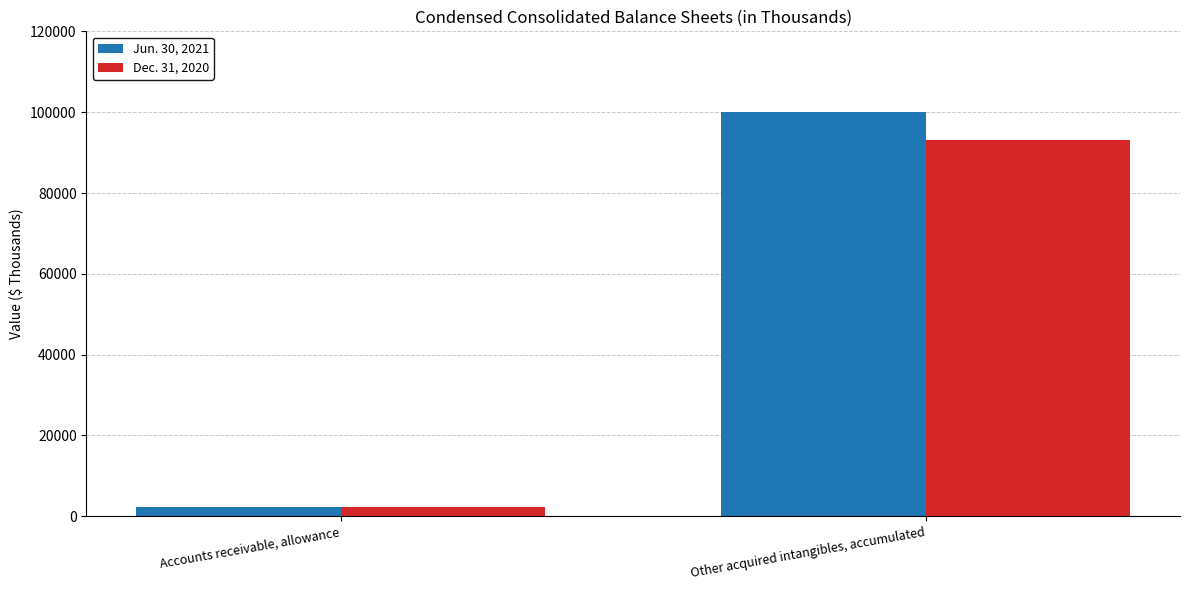

Does the chart contain any negative values?

No